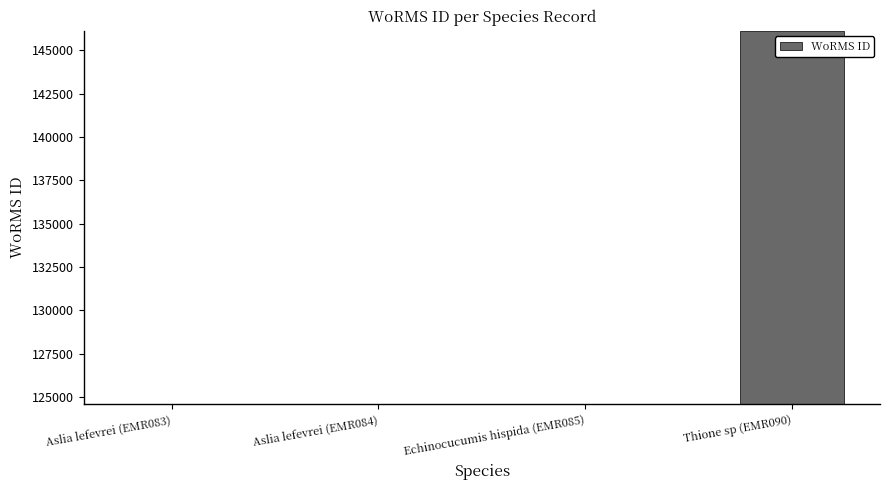

What is the ratio of the value at Aslia lefevrei (EMR084) to the value at Aslia lefevrei (EMR083)?

1.0